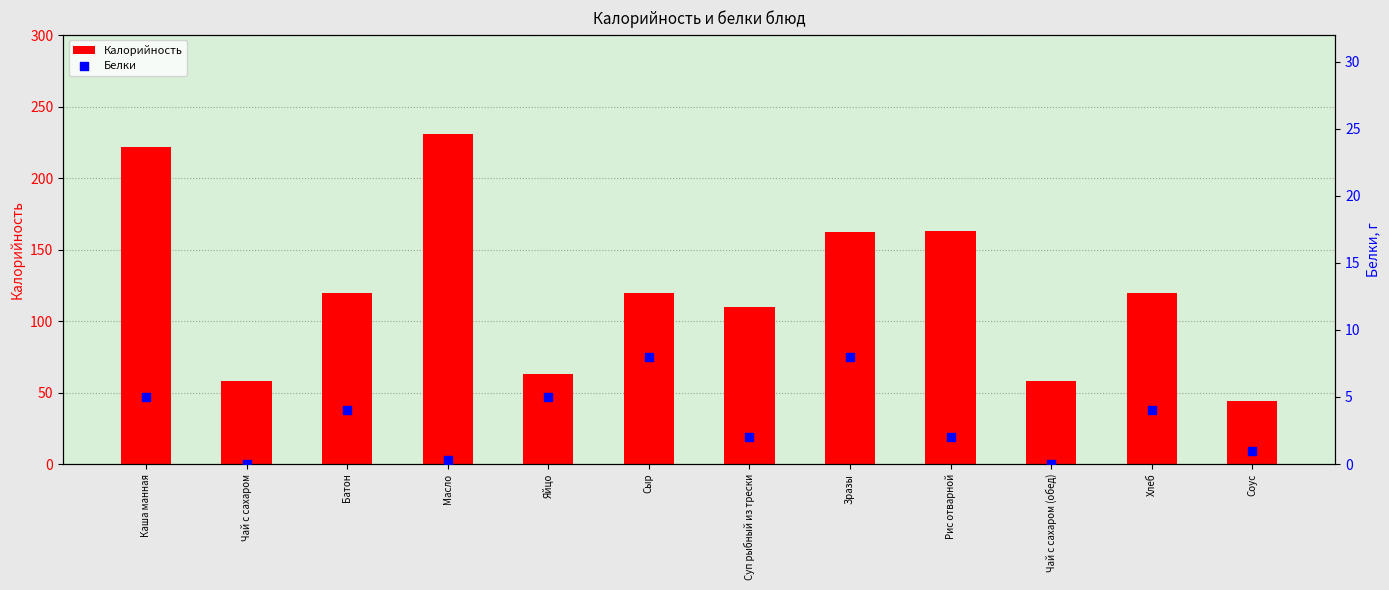

What are all the series names shown in the legend?

Калорийность, Белки